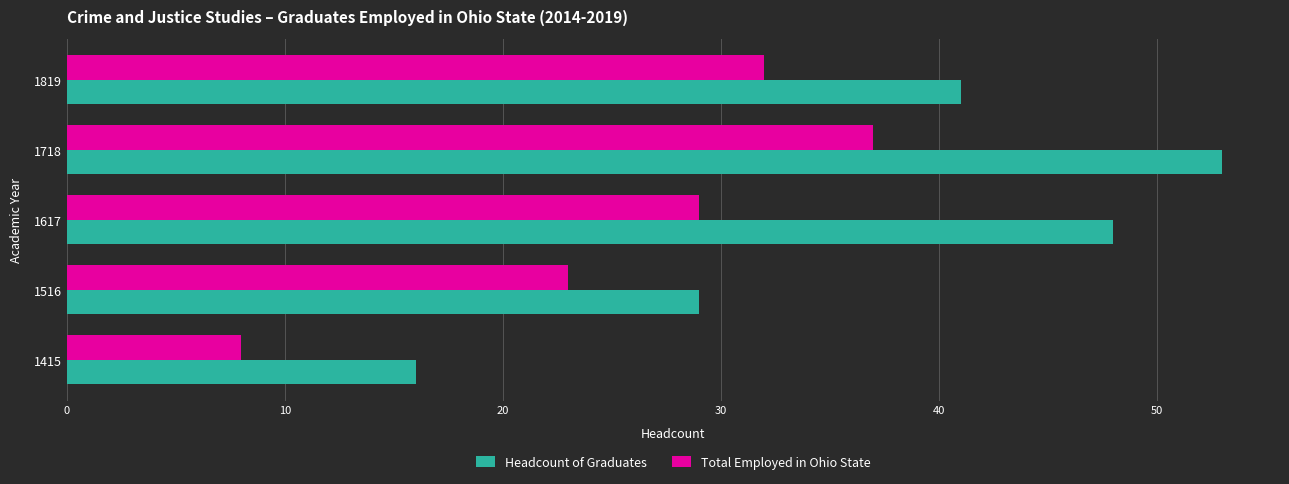

Between 1415 and 1516, which series saw the biggest shift?

Total Employed in Ohio State